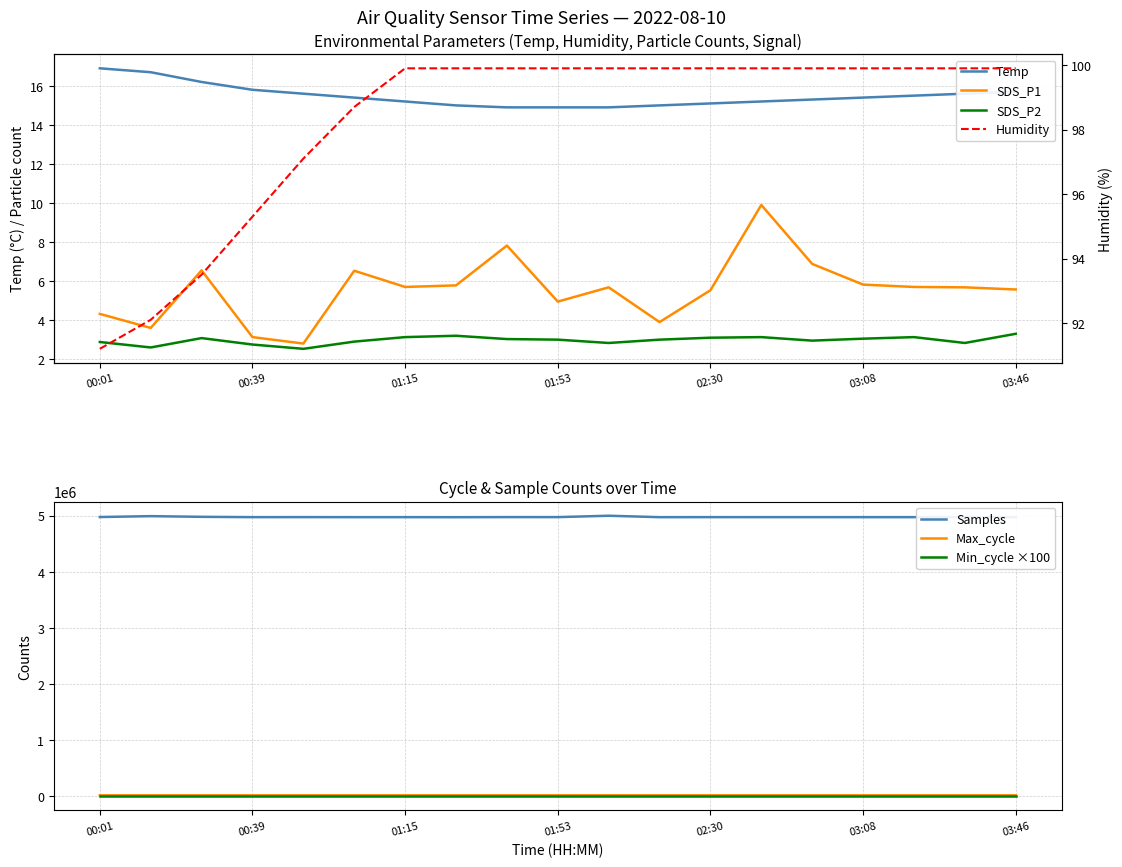

What is the value of the Temp point at the 2nd from the left?

16.7